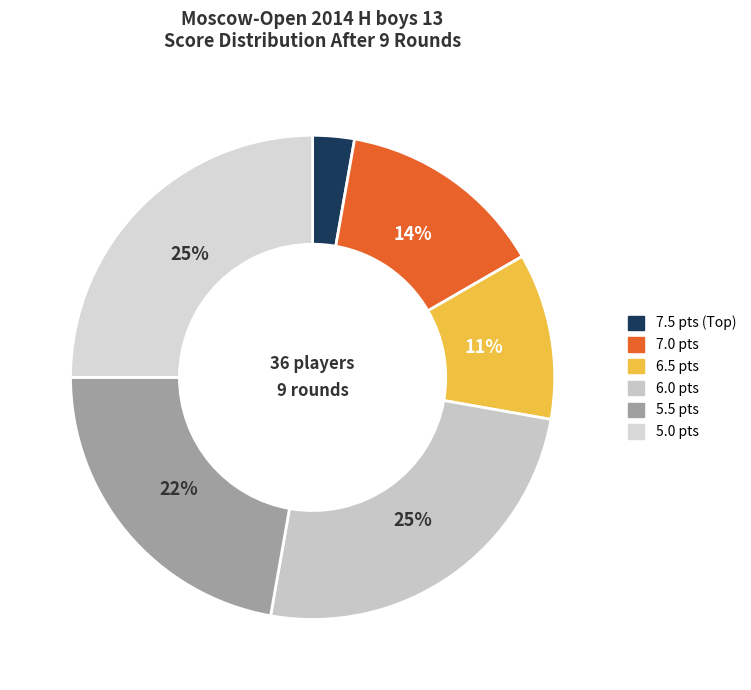

Which category has the smallest portion of the pie?

7.5 pts (Top)